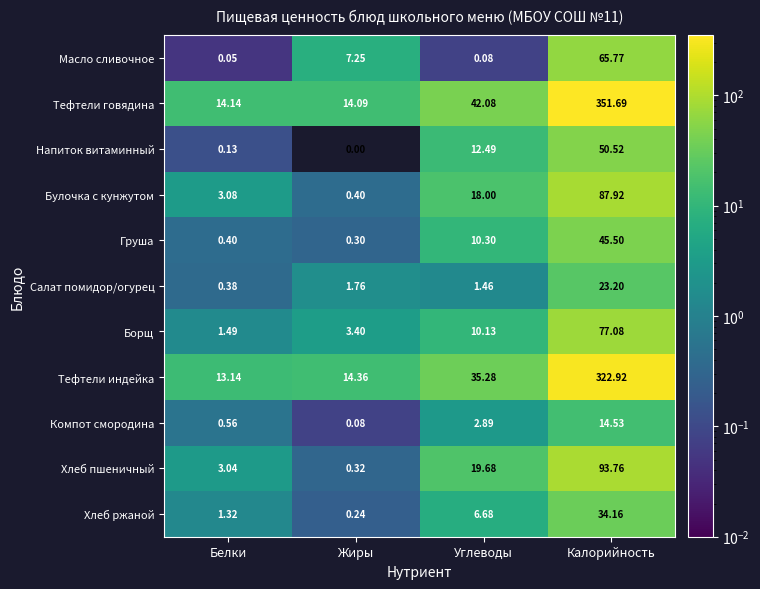

What is the total value across all series at Жиры?

42.2